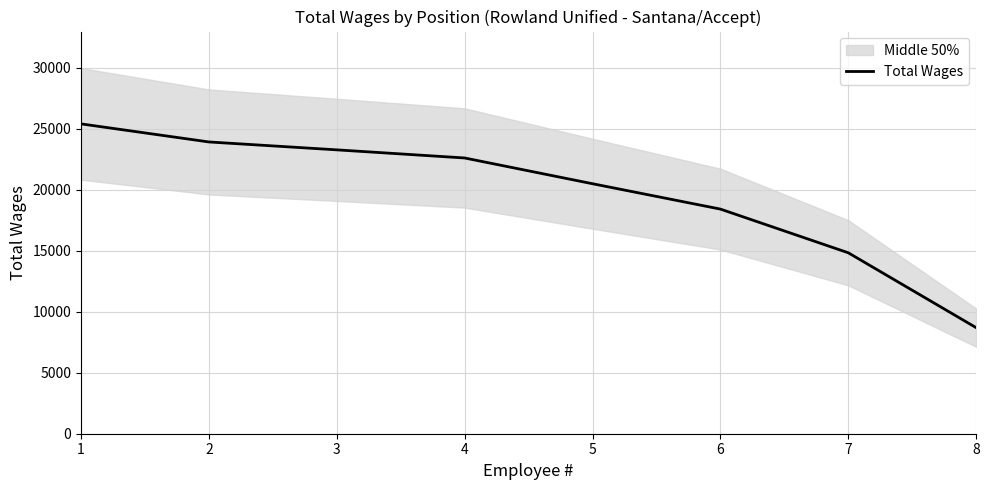

Reading left to right, extract all data points from this chart.

1=25411	2=23929	3=23281	4=22615	5=20503	6=18423	7=14840	8=8700